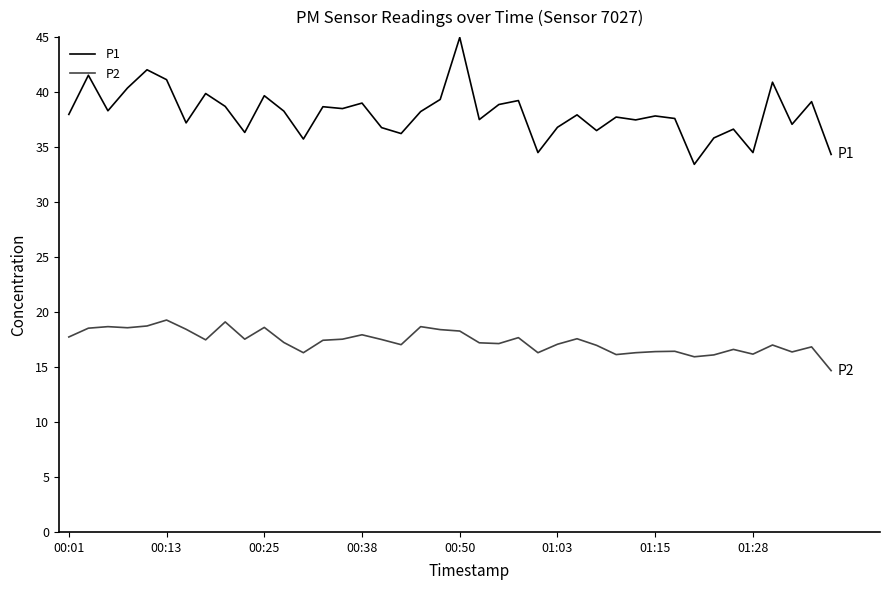

Which series has the largest range (max minus min)?

P1